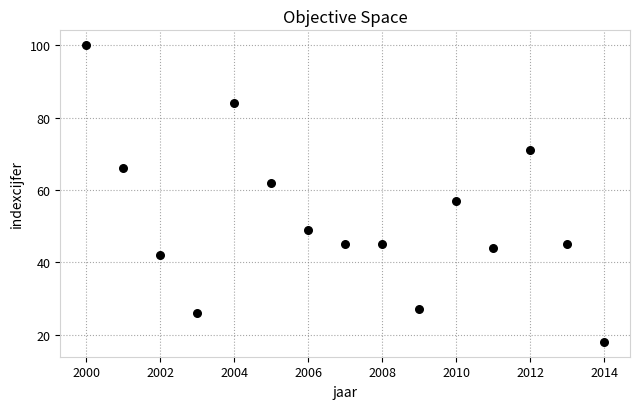

What is the range of Y values (max minus min)?

82